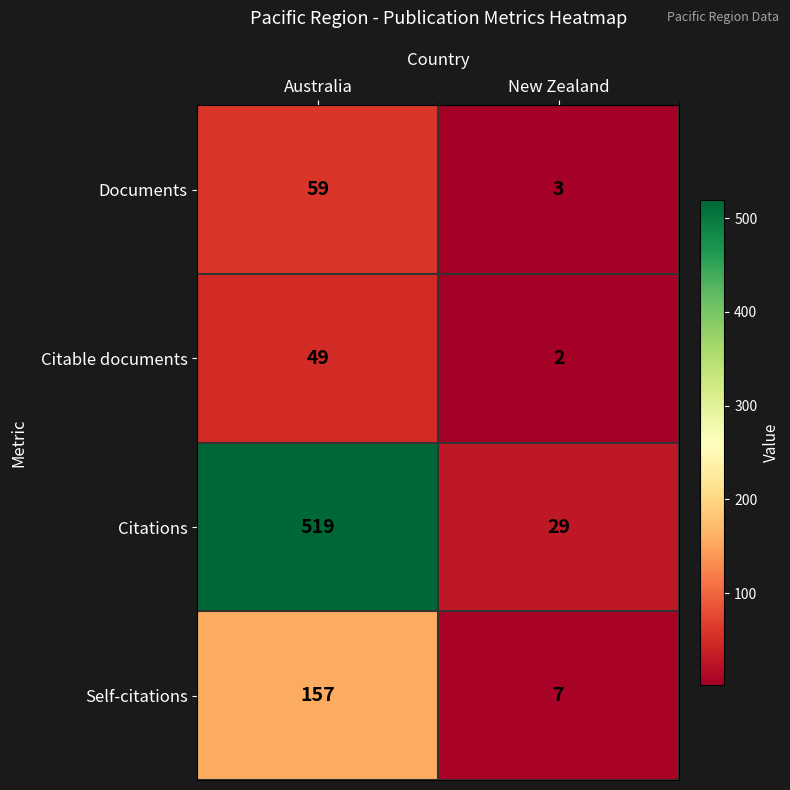

Reading right to left, transcribe all the data shown in this chart.

Documents: New Zealand=3	Australia=59
Citable documents: New Zealand=2	Australia=49
Citations: New Zealand=29	Australia=519
Self-citations: New Zealand=7	Australia=157